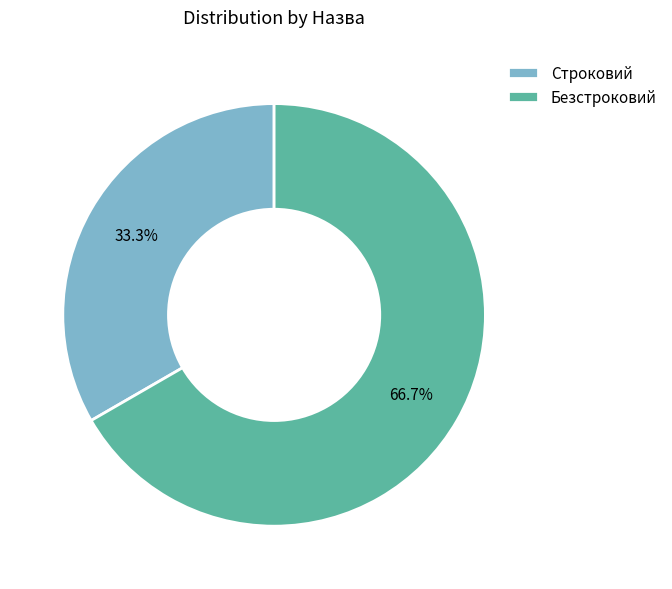

Combined, do Строковий and Безстроковий account for over 50%?

Yes